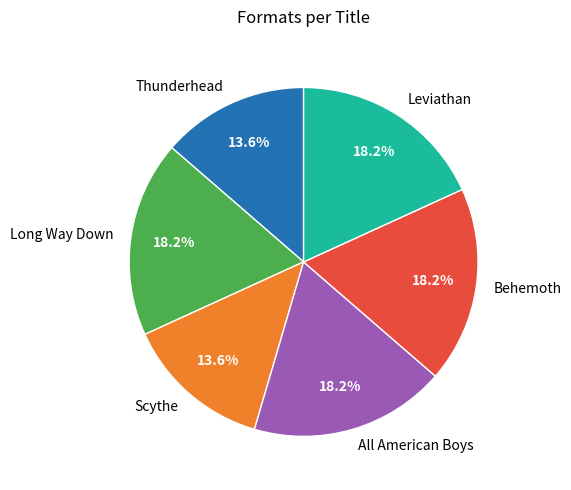

To the nearest percent, what is the combined percentage of All American Boys and Leviathan?

36%